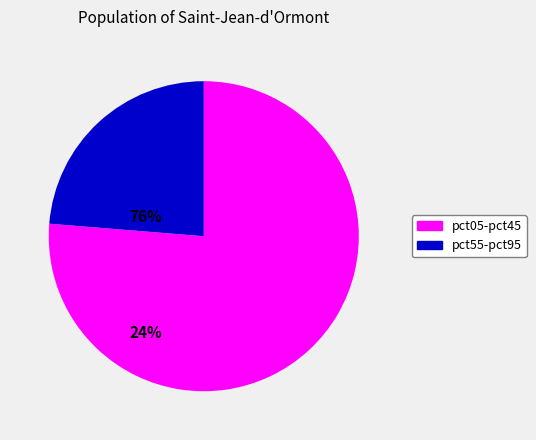

Does any single category account for the majority?

Yes